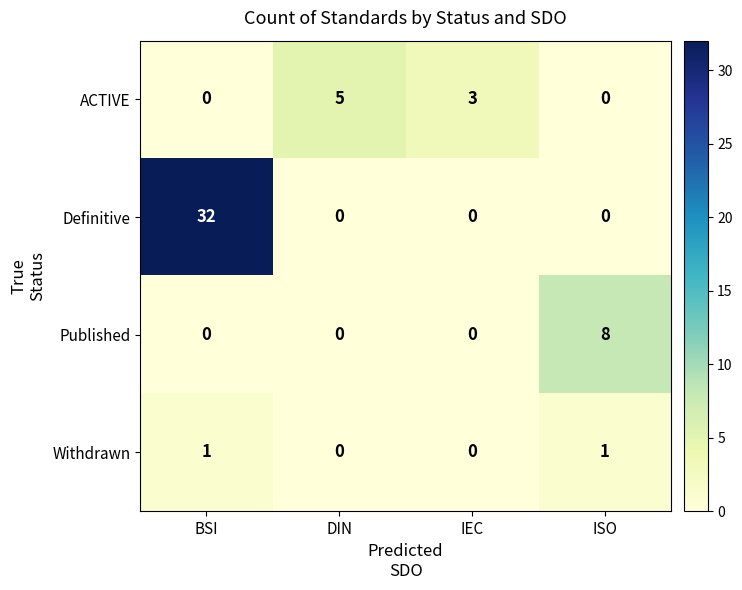

The Published series shows 8 at ISO. True or false?

True